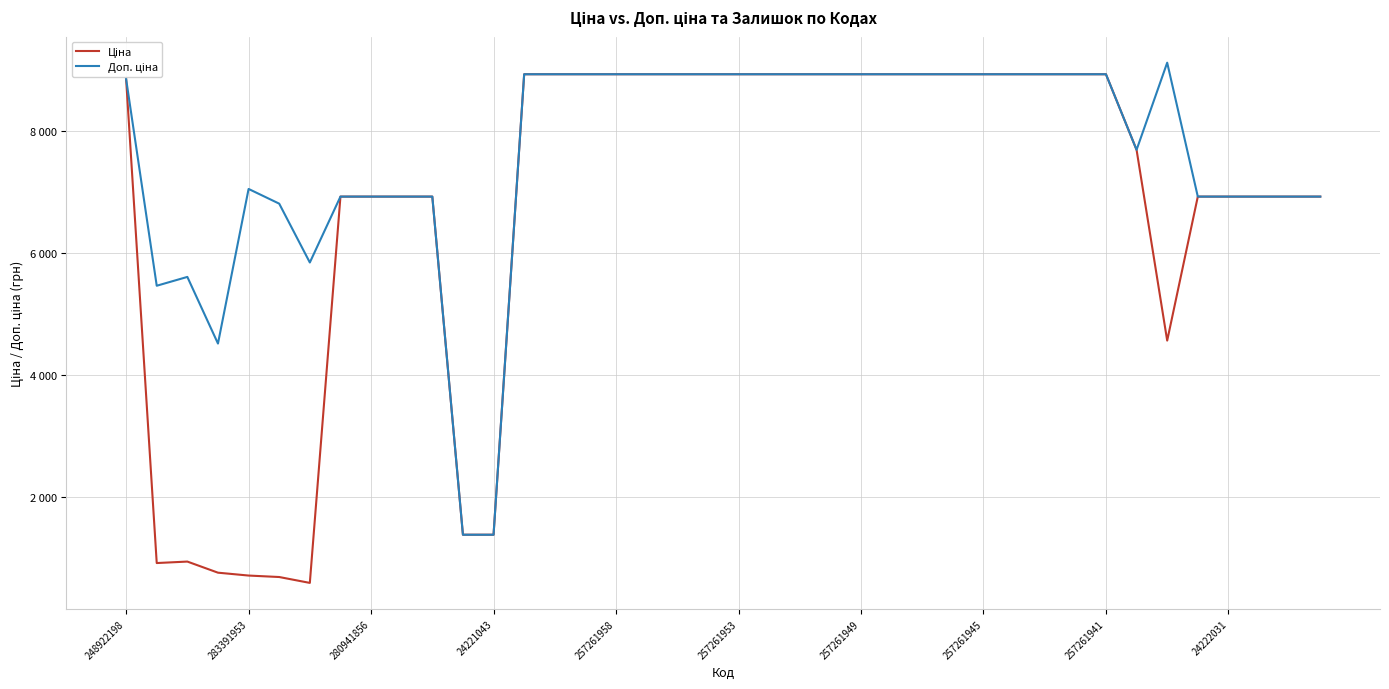

Which series has the widest spread of values?

Ціна